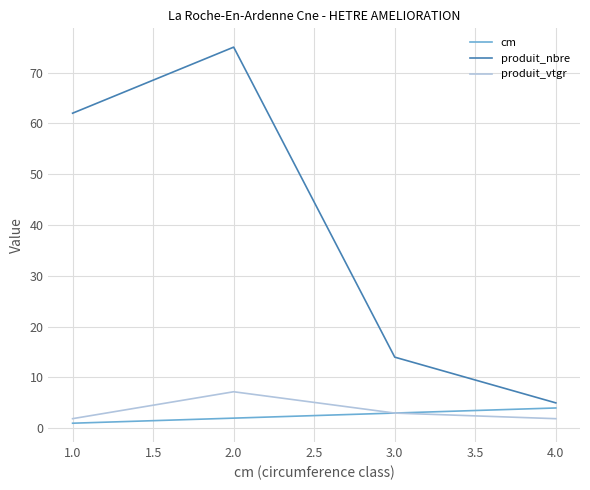

At which category does produit_vtgr reach its first local peak?

2.0